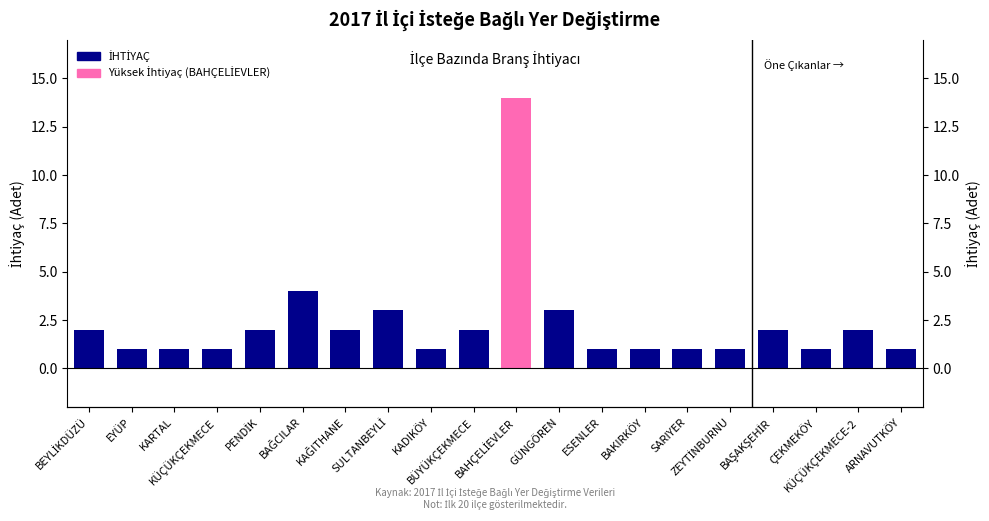

Does the chart contain stacked bars?

No